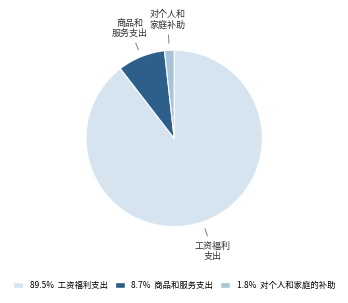

Is there a majority slice in this chart?

Yes